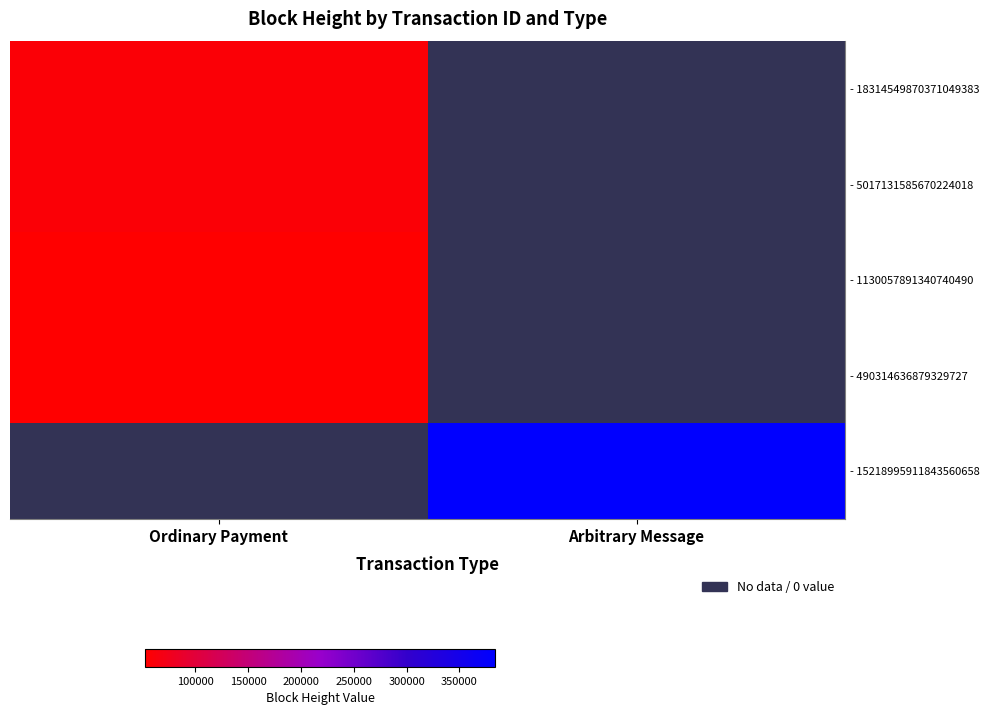

Which has a higher value, Ordinary Payment or Arbitrary Message?

Ordinary Payment